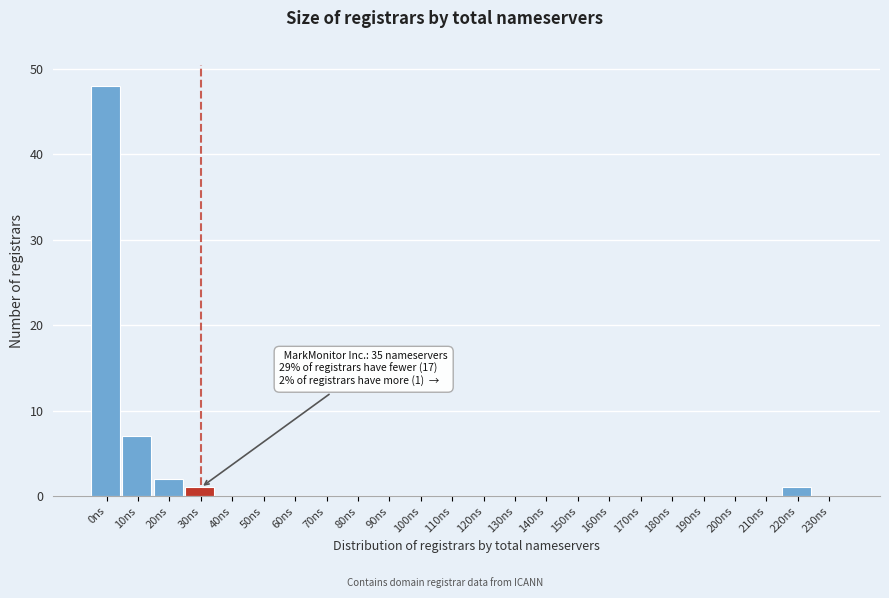

Reading left to right, what are all the values shown in this chart?

0ns=48	10ns=7	20ns=2	30ns=1	40ns=0	50ns=0	60ns=0	70ns=0	80ns=0	90ns=0	100ns=0	110ns=0	120ns=0	130ns=0	140ns=0	150ns=0	160ns=0	170ns=0	180ns=0	190ns=0	200ns=0	210ns=0	220ns=1	230ns=0